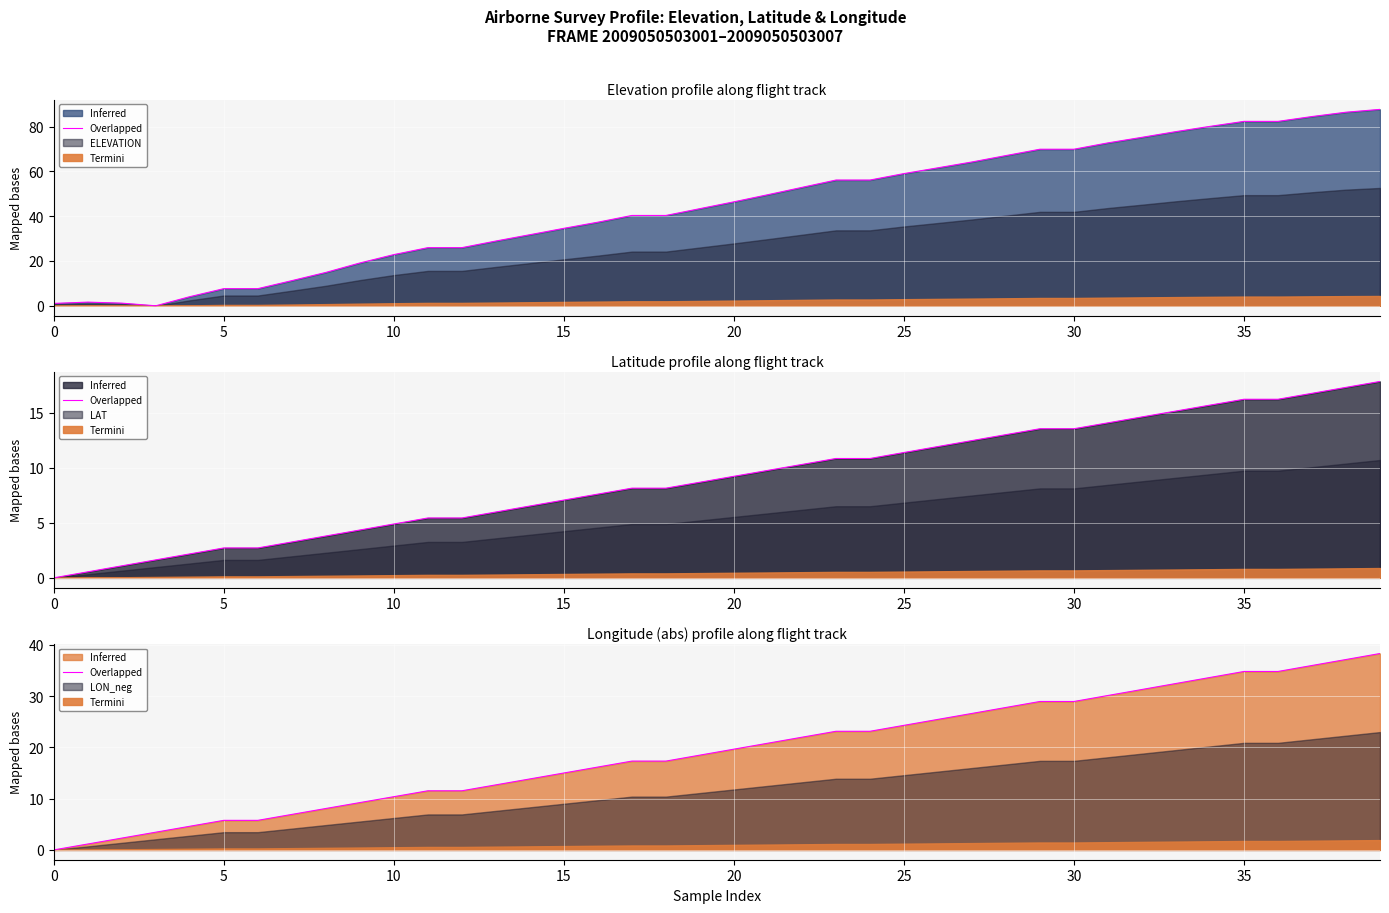

What is the sum of the values at 24 and 36?

58.0